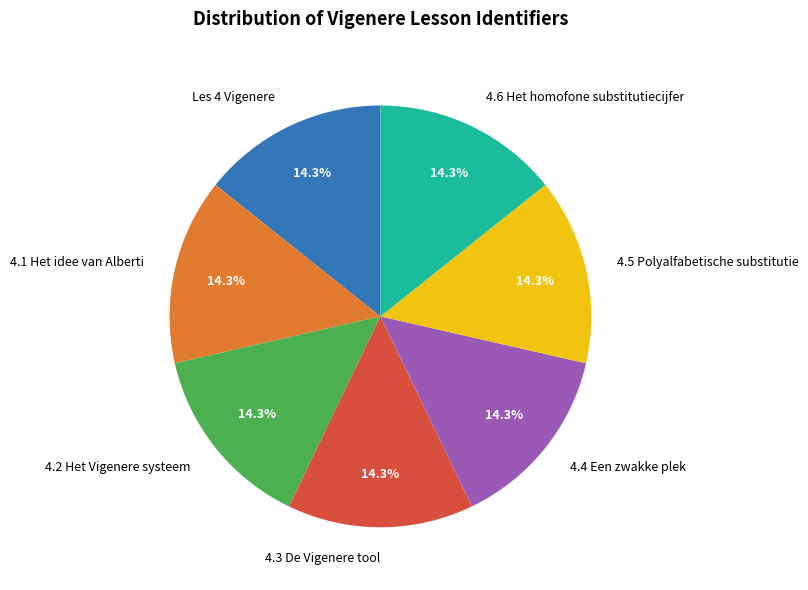

Is there any slice that represents more than half of the pie?

No